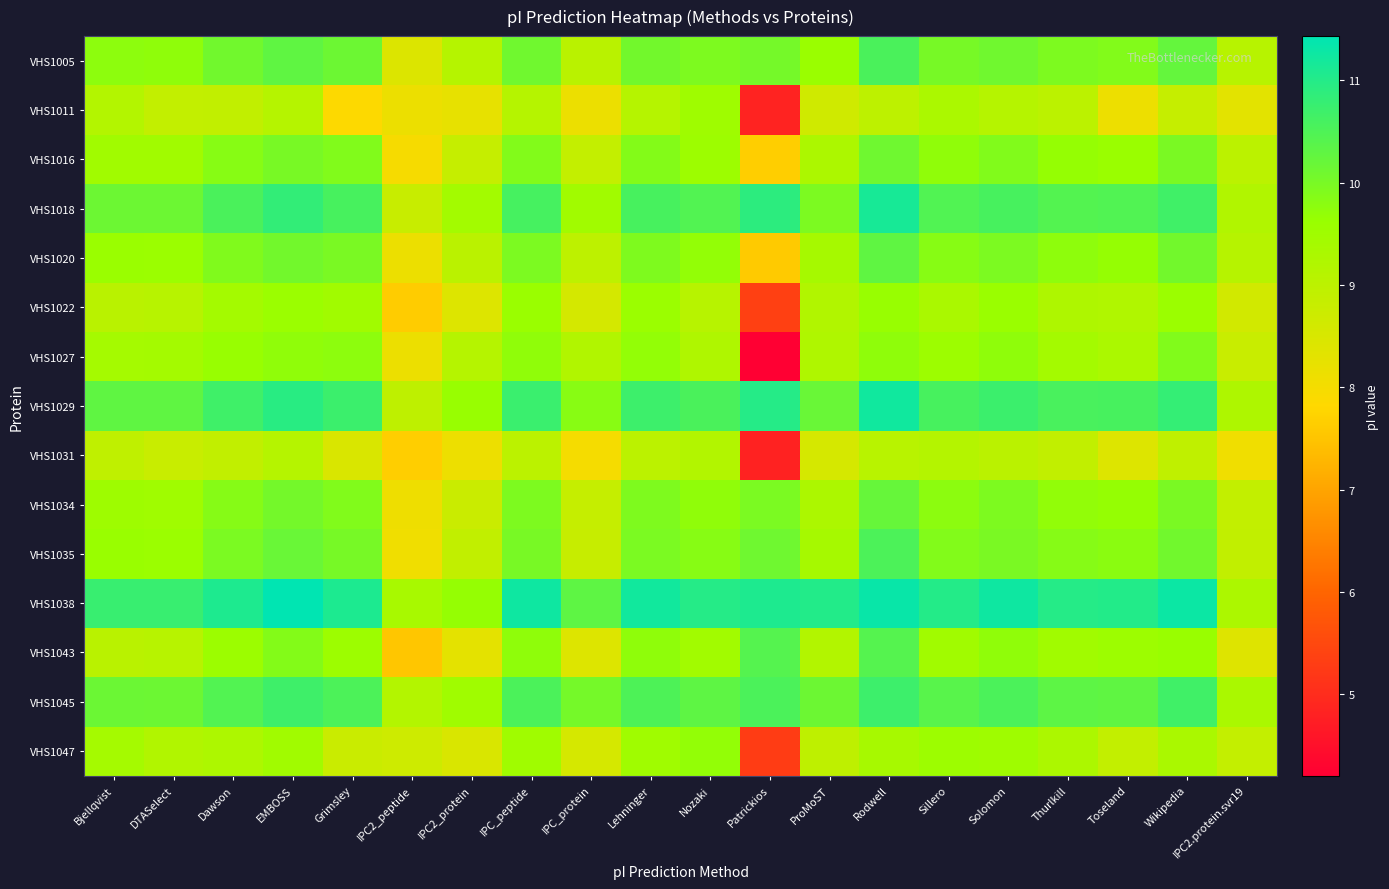

Reading left to right, list all the values displayed in this chart.

VHS1005: Bjellqvist=9.8	DTASelect=9.7	Dawson=10.1	EMBOSS=10.3	Grimsley=10.1	IPC2_peptide=8.4	IPC2_protein=9.1	IPC_peptide=10.1	IPC_protein=9.0	Lehninger=10.1	Nozaki=9.9	Patrickios=10.0	ProMoST=9.6	Rodwell=10.6	Sillero=10.0	Solomon=10.1	Thurlkill=9.9	Toseland=9.9	Wikipedia=10.2	IPC2.protein.svr19=9.1
VHS1011: Bjellqvist=9.2	DTASelect=8.9	Dawson=8.9	EMBOSS=9.1	Grimsley=7.8	IPC2_peptide=8.2	IPC2_protein=8.2	IPC_peptide=9.1	IPC_protein=8.2	Lehninger=9.1	Nozaki=9.5	Patrickios=4.9	ProMoST=8.7	Rodwell=9.0	Sillero=9.3	Solomon=9.1	Thurlkill=9.0	Toseland=8.1	Wikipedia=8.8	IPC2.protein.svr19=8.3
VHS1016: Bjellqvist=9.5	DTASelect=9.5	Dawson=9.8	EMBOSS=10.0	Grimsley=9.9	IPC2_peptide=8.0	IPC2_protein=8.8	IPC_peptide=9.9	IPC_protein=8.9	Lehninger=9.9	Nozaki=9.5	Patrickios=7.7	ProMoST=9.3	Rodwell=10.1	Sillero=9.7	Solomon=9.9	Thurlkill=9.7	Toseland=9.6	Wikipedia=10.0	IPC2.protein.svr19=9.0
VHS1018: Bjellqvist=10.1	DTASelect=10.1	Dawson=10.6	EMBOSS=10.8	Grimsley=10.6	IPC2_peptide=8.8	IPC2_protein=9.4	IPC_peptide=10.6	IPC_protein=9.5	Lehninger=10.6	Nozaki=10.5	Patrickios=10.9	ProMoST=10.0	Rodwell=11.1	Sillero=10.5	Solomon=10.6	Thurlkill=10.4	Toseland=10.5	Wikipedia=10.7	IPC2.protein.svr19=9.2
VHS1020: Bjellqvist=9.6	DTASelect=9.6	Dawson=9.9	EMBOSS=10.1	Grimsley=10.0	IPC2_peptide=8.2	IPC2_protein=9.0	IPC_peptide=10.0	IPC_protein=9.0	Lehninger=9.9	Nozaki=9.7	Patrickios=7.6	ProMoST=9.4	Rodwell=10.3	Sillero=9.8	Solomon=10.0	Thurlkill=9.8	Toseland=9.7	Wikipedia=10.1	IPC2.protein.svr19=9.1
VHS1022: Bjellqvist=9.0	DTASelect=9.1	Dawson=9.4	EMBOSS=9.6	Grimsley=9.5	IPC2_peptide=7.6	IPC2_protein=8.4	IPC_peptide=9.6	IPC_protein=8.6	Lehninger=9.6	Nozaki=9.1	Patrickios=5.3	ProMoST=9.2	Rodwell=9.6	Sillero=9.3	Solomon=9.6	Thurlkill=9.2	Toseland=9.2	Wikipedia=9.6	IPC2.protein.svr19=8.6
VHS1027: Bjellqvist=9.4	DTASelect=9.4	Dawson=9.6	EMBOSS=9.7	Grimsley=9.8	IPC2_peptide=8.2	IPC2_protein=9.1	IPC_peptide=9.7	IPC_protein=9.2	Lehninger=9.7	Nozaki=9.2	Patrickios=4.2	ProMoST=9.2	Rodwell=9.7	Sillero=9.5	Solomon=9.7	Thurlkill=9.4	Toseland=9.3	Wikipedia=9.9	IPC2.protein.svr19=8.8
VHS1029: Bjellqvist=10.3	DTASelect=10.3	Dawson=10.7	EMBOSS=10.9	Grimsley=10.7	IPC2_peptide=9.0	IPC2_protein=9.6	IPC_peptide=10.7	IPC_protein=9.8	Lehninger=10.7	Nozaki=10.6	Patrickios=11.0	ProMoST=10.2	Rodwell=11.2	Sillero=10.6	Solomon=10.7	Thurlkill=10.6	Toseland=10.6	Wikipedia=10.8	IPC2.protein.svr19=9.2
VHS1031: Bjellqvist=8.9	DTASelect=8.8	Dawson=8.9	EMBOSS=9.1	Grimsley=8.5	IPC2_peptide=7.7	IPC2_protein=8.1	IPC_peptide=9.0	IPC_protein=8.0	Lehninger=9.0	Nozaki=9.2	Patrickios=4.8	ProMoST=8.6	Rodwell=9.1	Sillero=9.1	Solomon=9.0	Thurlkill=8.9	Toseland=8.4	Wikipedia=8.9	IPC2.protein.svr19=8.1
VHS1034: Bjellqvist=9.5	DTASelect=9.5	Dawson=9.8	EMBOSS=10.1	Grimsley=9.9	IPC2_peptide=8.1	IPC2_protein=8.8	IPC_peptide=9.9	IPC_protein=8.8	Lehninger=9.9	Nozaki=9.7	Patrickios=10.0	ProMoST=9.3	Rodwell=10.2	Sillero=9.8	Solomon=9.9	Thurlkill=9.7	Toseland=9.7	Wikipedia=10.0	IPC2.protein.svr19=8.9
VHS1035: Bjellqvist=9.6	DTASelect=9.6	Dawson=10.0	EMBOSS=10.2	Grimsley=10.0	IPC2_peptide=8.1	IPC2_protein=8.9	IPC_peptide=10.0	IPC_protein=8.8	Lehninger=10.0	Nozaki=9.8	Patrickios=10.1	ProMoST=9.4	Rodwell=10.5	Sillero=9.9	Solomon=10.0	Thurlkill=9.8	Toseland=9.8	Wikipedia=10.1	IPC2.protein.svr19=8.9
VHS1038: Bjellqvist=10.8	DTASelect=10.8	Dawson=11.1	EMBOSS=11.4	Grimsley=11.1	IPC2_peptide=9.4	IPC2_protein=9.7	IPC_peptide=11.3	IPC_protein=10.3	Lehninger=11.2	Nozaki=11.0	Patrickios=11.1	ProMoST=11.0	Rodwell=11.3	Sillero=11.0	Solomon=11.3	Thurlkill=11.0	Toseland=11.0	Wikipedia=11.3	IPC2.protein.svr19=9.3
VHS1043: Bjellqvist=9.0	DTASelect=9.1	Dawson=9.6	EMBOSS=9.9	Grimsley=9.5	IPC2_peptide=7.5	IPC2_protein=8.3	IPC_peptide=9.7	IPC_protein=8.4	Lehninger=9.7	Nozaki=9.4	Patrickios=10.4	ProMoST=9.2	Rodwell=10.4	Sillero=9.5	Solomon=9.7	Thurlkill=9.5	Toseland=9.5	Wikipedia=9.6	IPC2.protein.svr19=8.4
VHS1045: Bjellqvist=10.2	DTASelect=10.1	Dawson=10.5	EMBOSS=10.7	Grimsley=10.5	IPC2_peptide=9.2	IPC2_protein=9.5	IPC_peptide=10.5	IPC_protein=10.0	Lehninger=10.5	Nozaki=10.3	Patrickios=10.5	ProMoST=10.1	Rodwell=10.7	Sillero=10.4	Solomon=10.5	Thurlkill=10.3	Toseland=10.3	Wikipedia=10.7	IPC2.protein.svr19=9.3
VHS1047: Bjellqvist=9.4	DTASelect=9.2	Dawson=9.3	EMBOSS=9.5	Grimsley=8.8	IPC2_peptide=8.7	IPC2_protein=8.5	IPC_peptide=9.5	IPC_protein=8.6	Lehninger=9.5	Nozaki=9.7	Patrickios=5.3	ProMoST=9.0	Rodwell=9.4	Sillero=9.5	Solomon=9.5	Thurlkill=9.3	Toseland=8.9	Wikipedia=9.3	IPC2.protein.svr19=8.9